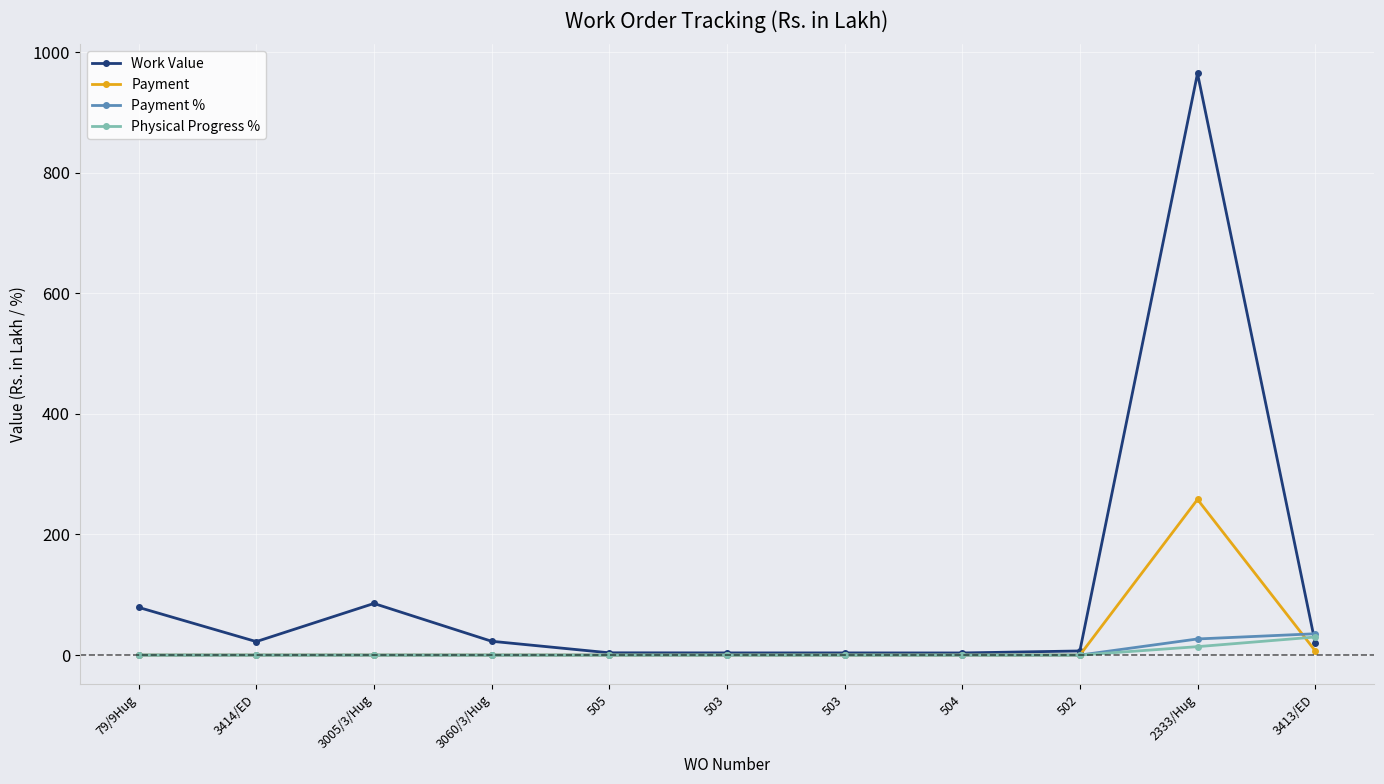

Is this an area chart (filled region under the line)?

No